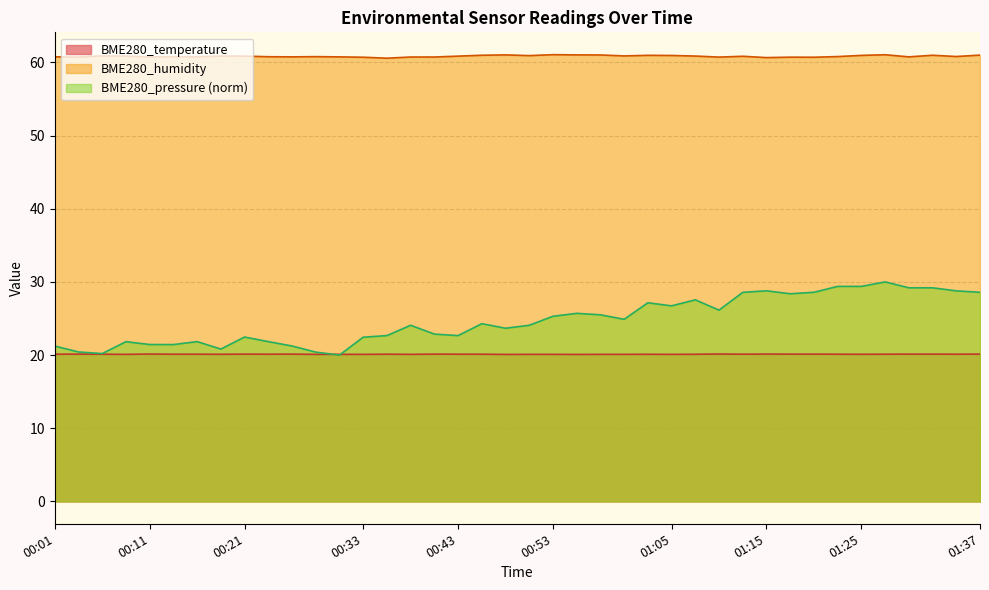

Reading right to left, list all the values displayed in this chart.

BME280_temperature: 20.1	20.1	20.1	20.1	20.1	20.1	20.1	20.1	20.1	20.1	20.1	20.1	20.1	20.1	20.1	20.1	20.1	20.1	20.1	20.1	20.1	20.1	20.1	20.1	20.1	20.1	20.1	20.1	20.1	20.1	20.1	20.1	20.1	20.1	20.1	20.1	20.1	20.1	20.1	20.1
BME280_humidity: 61.0	60.8	61.0	60.8	61.0	61.0	60.8	60.7	60.7	60.6	60.8	60.7	60.9	60.9	61.0	60.9	61.0	61.0	61.0	60.9	61.0	61.0	60.9	60.7	60.7	60.6	60.7	60.8	60.8	60.8	60.8	60.9	60.9	60.8	60.8	60.7	60.9	60.9	60.7	60.8
BME280_pressure: 28.6	28.8	29.2	29.2	30.0	29.4	29.4	28.6	28.4	28.8	28.6	26.1	27.5	26.7	27.1	24.9	25.5	25.7	25.3	24.1	23.7	24.3	22.7	22.9	24.1	22.7	22.4	20.0	20.4	21.2	21.8	22.5	20.8	21.8	21.4	21.4	21.8	20.2	20.4	21.2